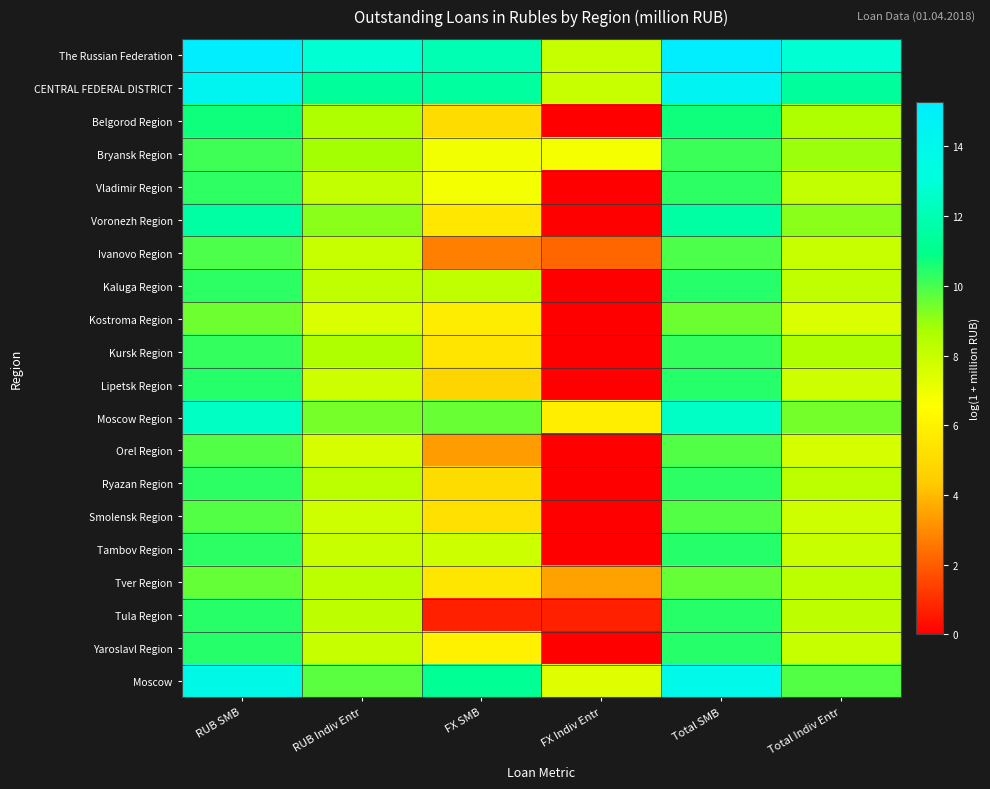

Which series has the largest total across all categories?

The Russian Federation